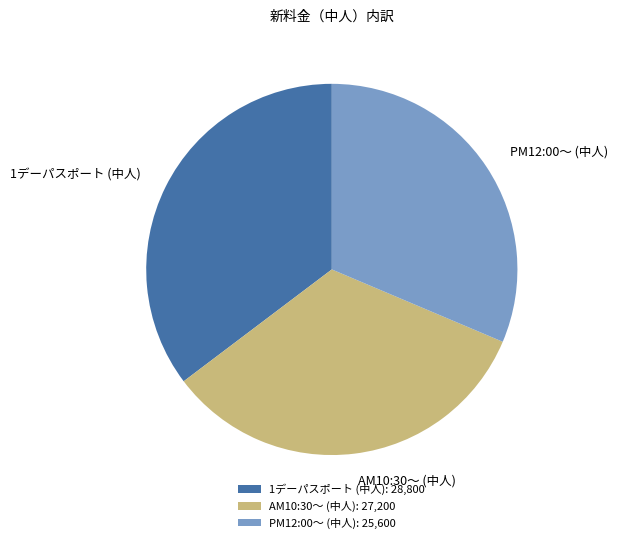

Count the number of slices in the pie.

3